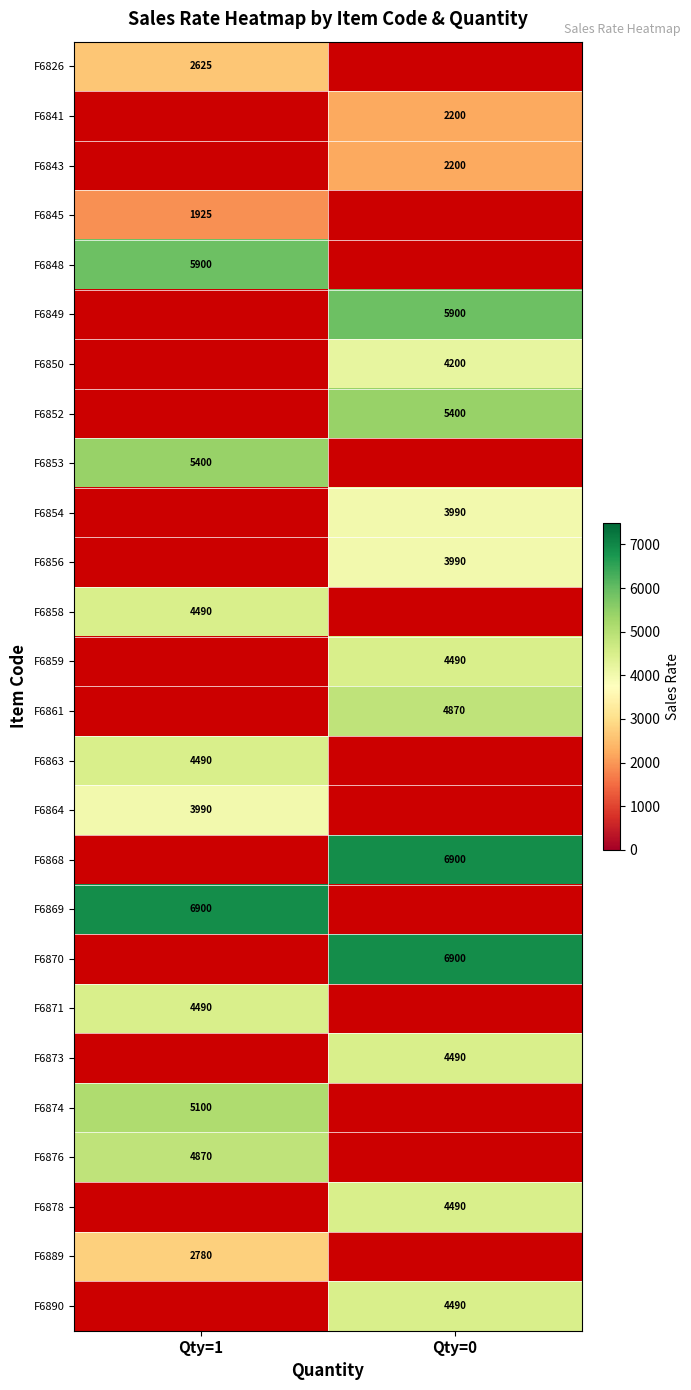

Is it true that F6850 equals 4200 at Qty=0?

True